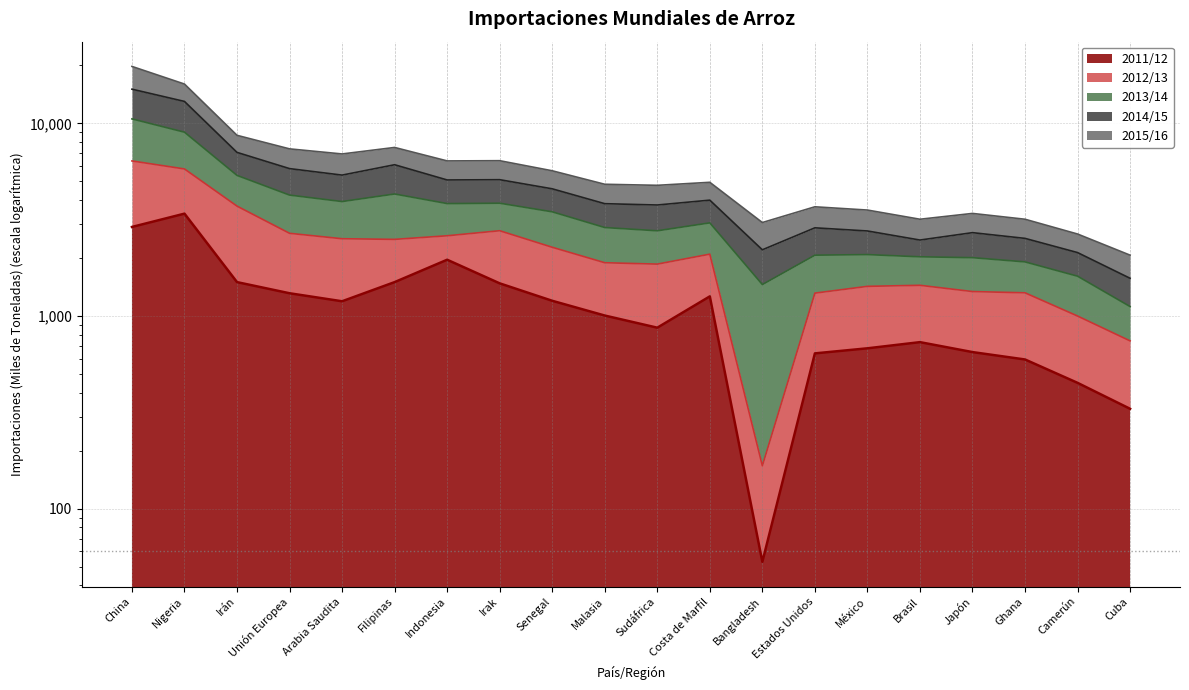

Is the value of 2013/14 at Estados Unidos greater than the value of 2011/12 at Sudáfrica?

Yes